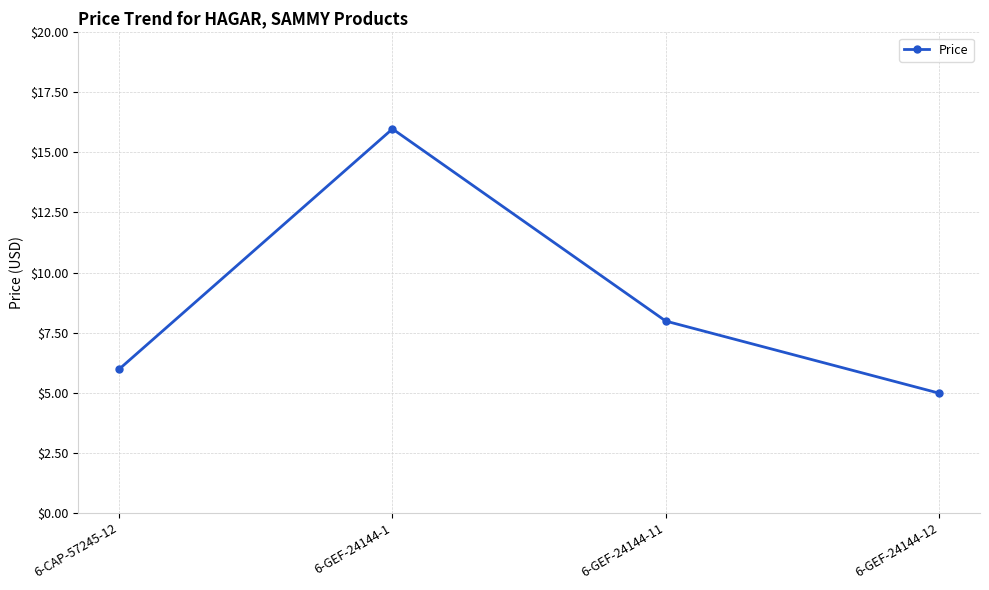

Where is the first local maximum?

6-GEF-24144-1